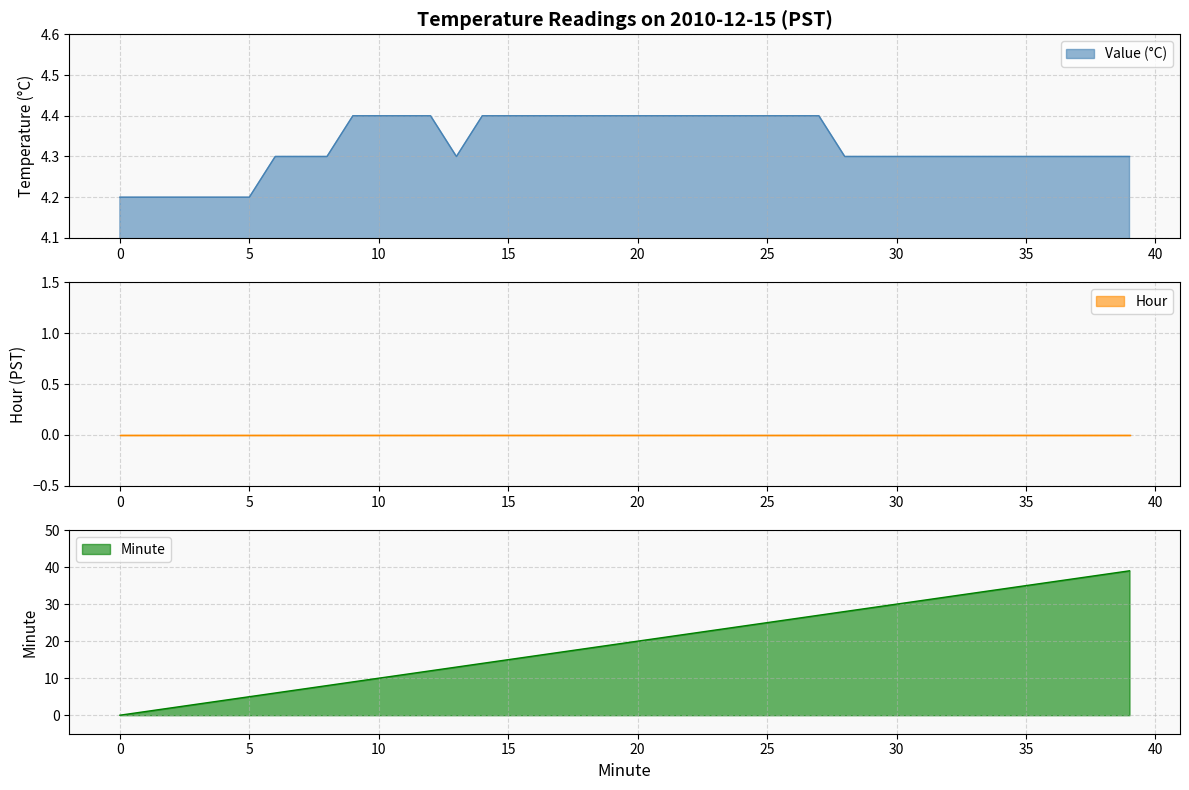

What is the lowest value of the Value (°C) series?

4.2